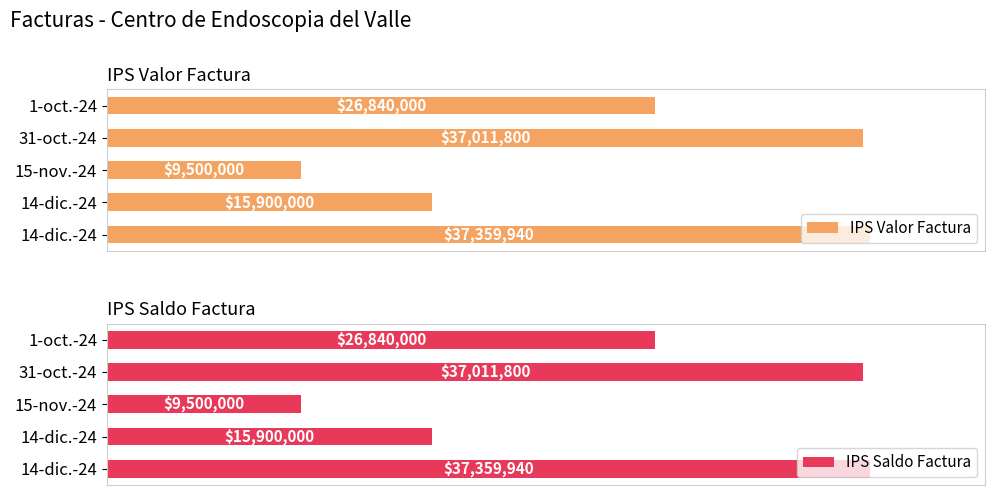

How many bars are there in total?

10